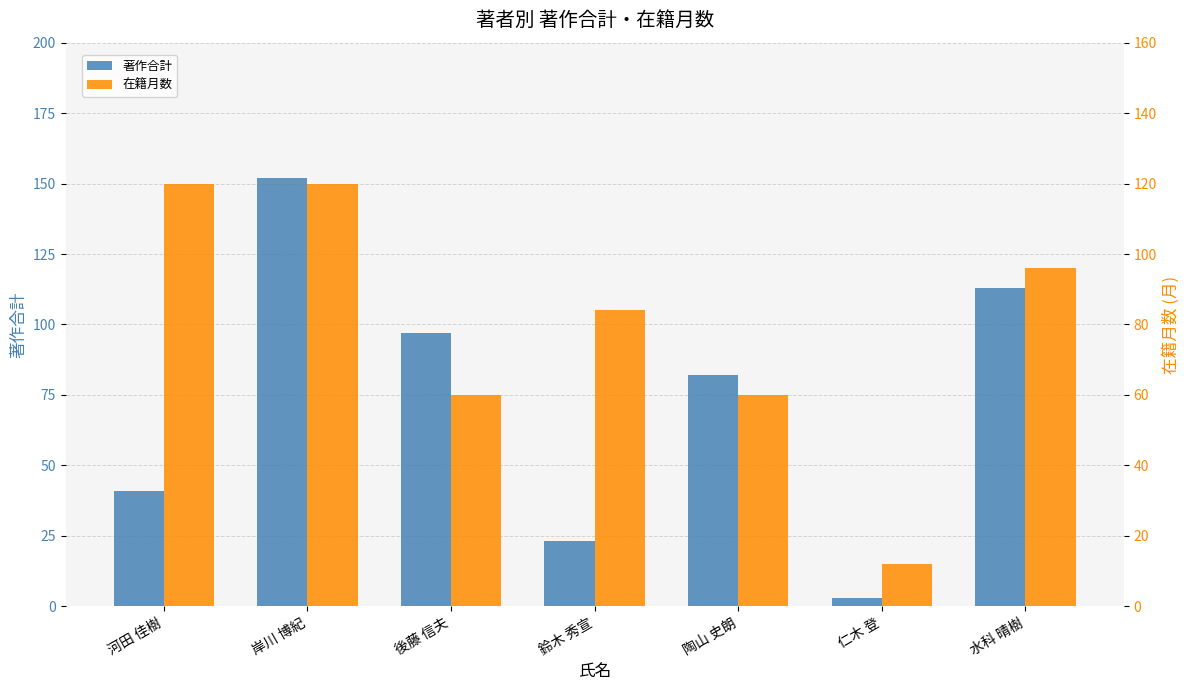

Count the 在籍月数 values in the range 60 to 120.

6